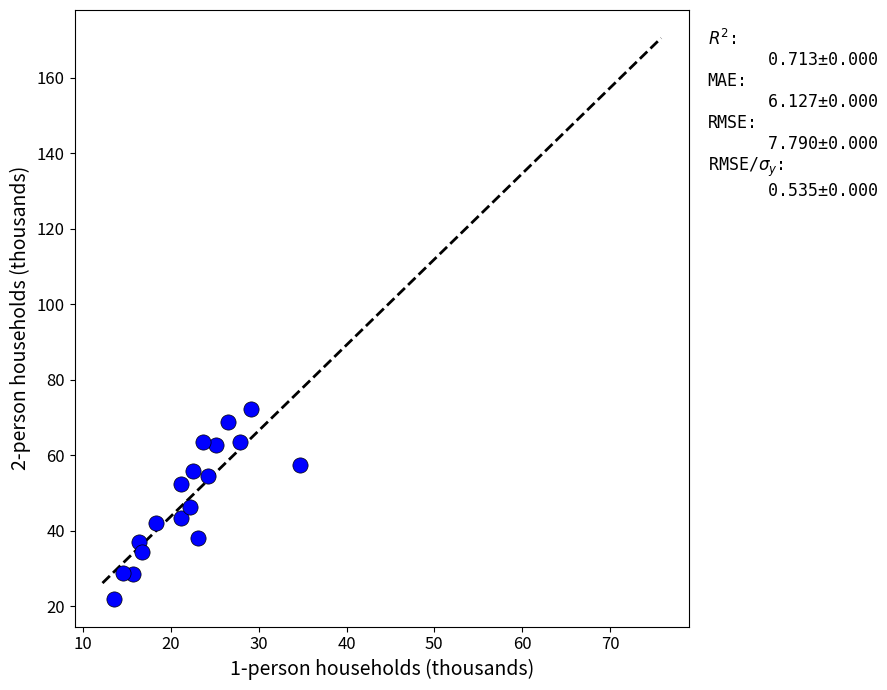

What is the range of Y values (max minus min)?

50.1